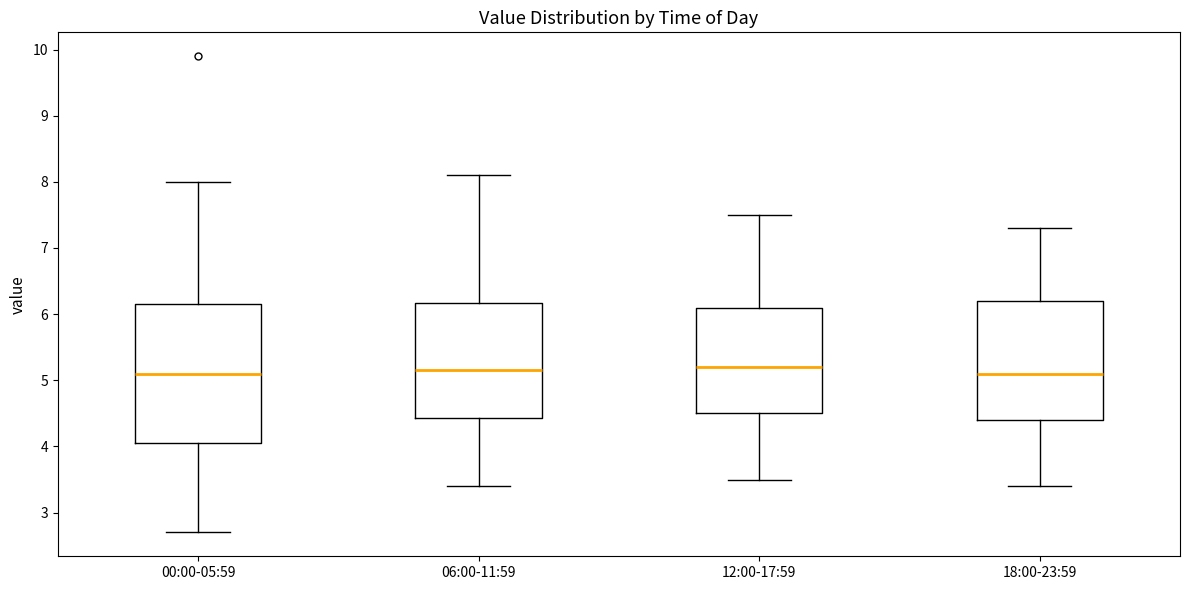

Where does the lower whisker of the box for 18:00-23:59 end on the y-axis? The values are not printed on the chart, so give them approximately, as read against the axis.

3.4